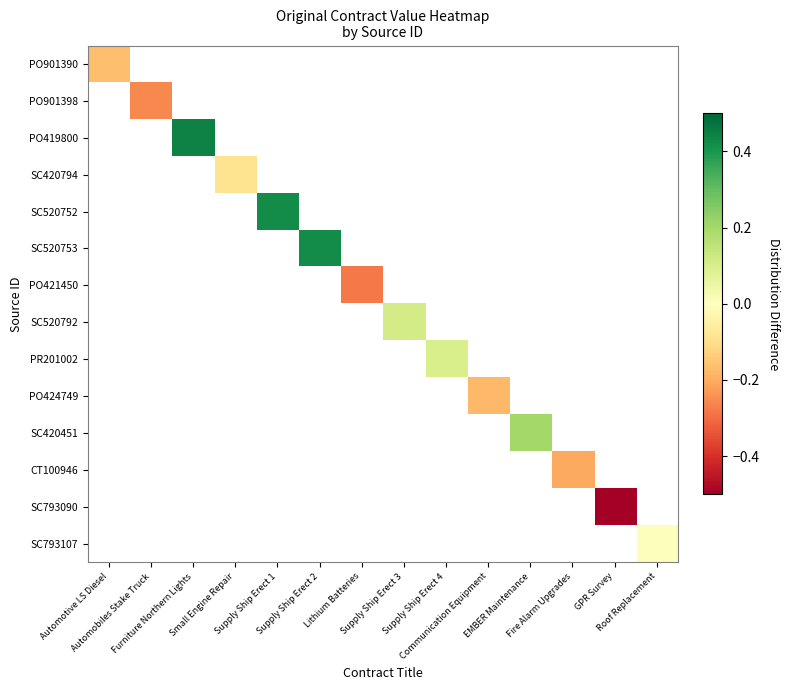

Count the number of data series in this chart.

14